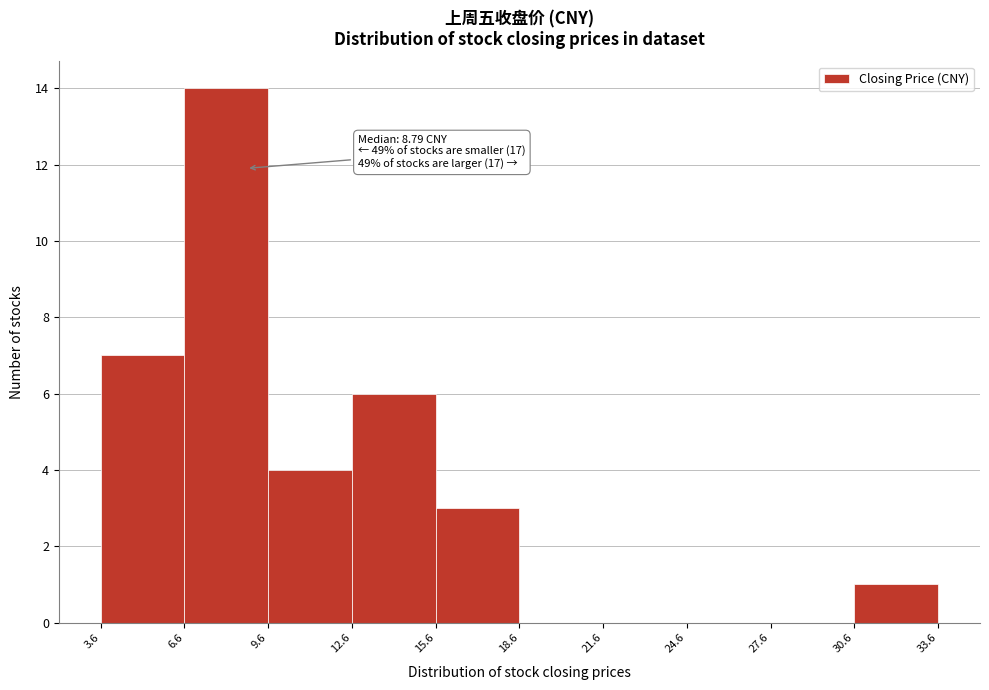

Over which range of the x-axis is the bar tallest?

6.6 to 9.6